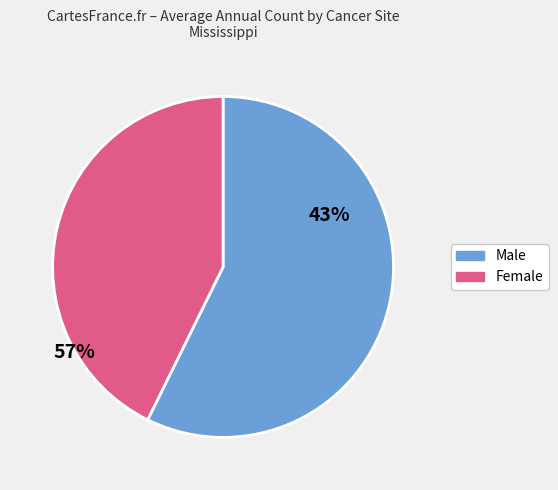

Does any single category account for the majority?

Yes